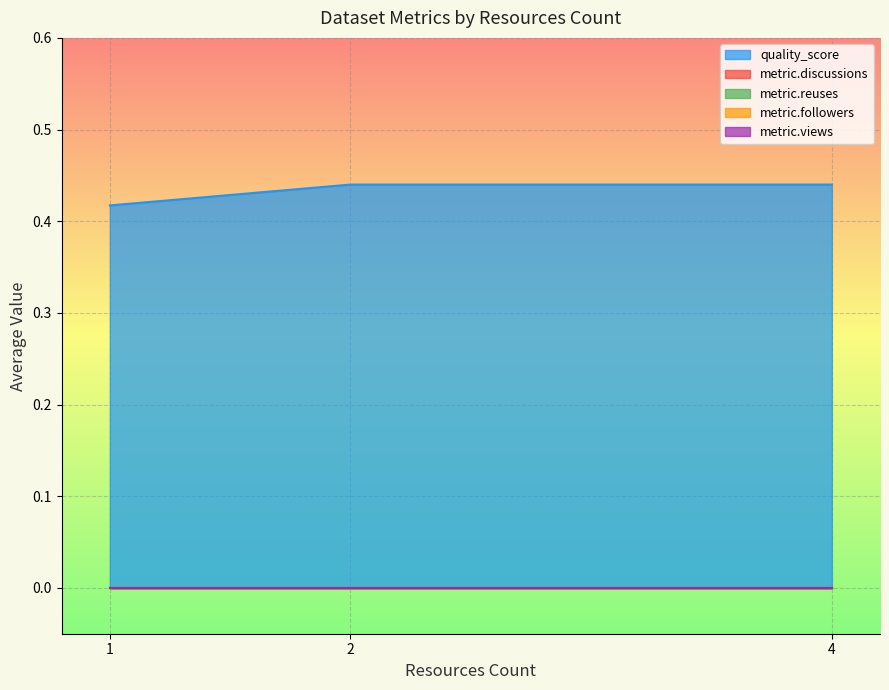

Does the chart display data point markers on the line(s)?

No